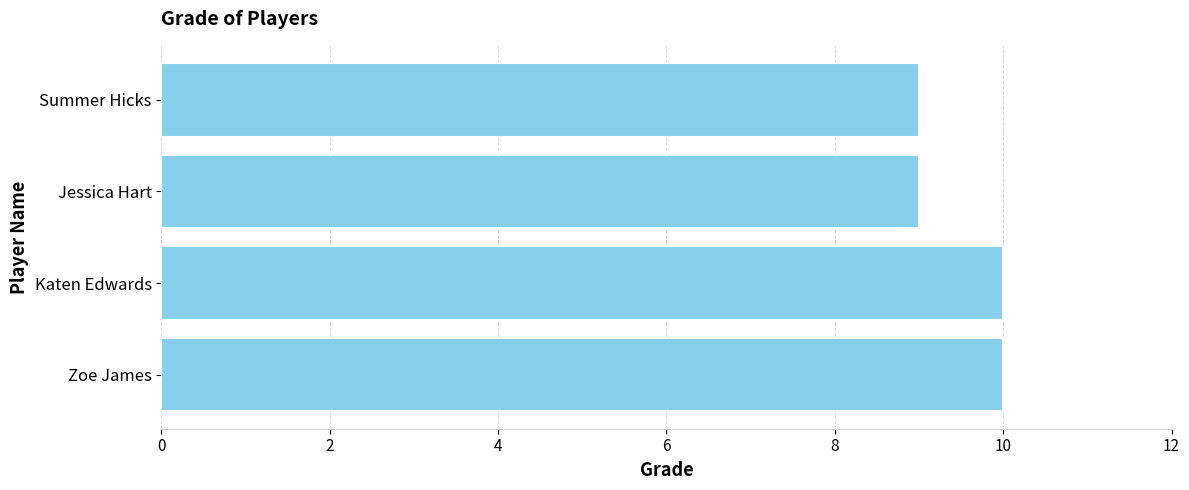

What is the difference between the maximum and second lowest values?

1